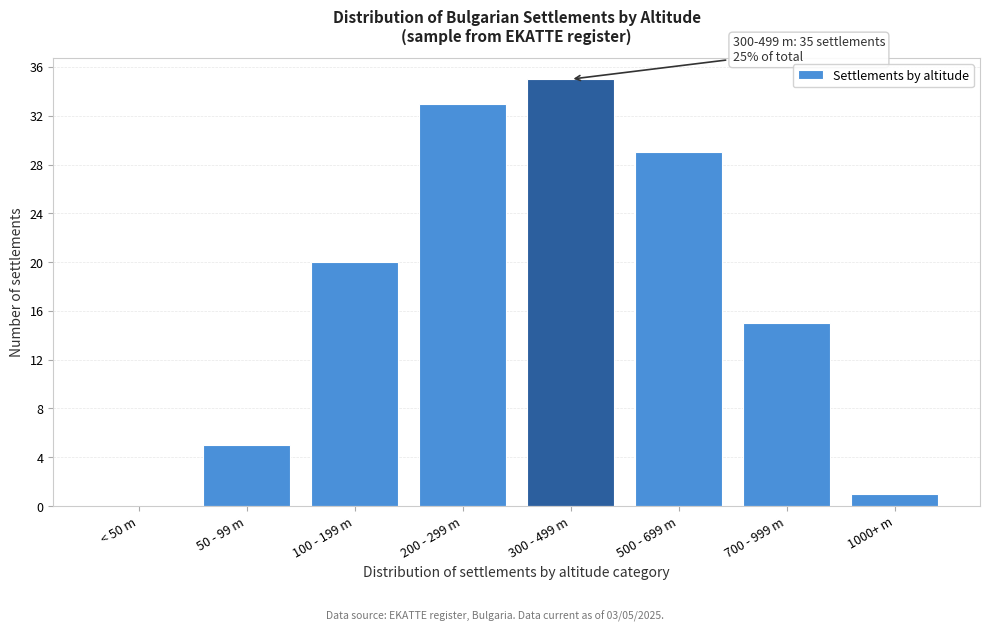

Reading left to right, list all the values displayed in this chart.

< 50 m=0	50 - 99 m=5	100 - 199 m=20	200 - 299 m=33	300 - 499 m=35	500 - 699 m=29	700 - 999 m=15	1000+ m=1